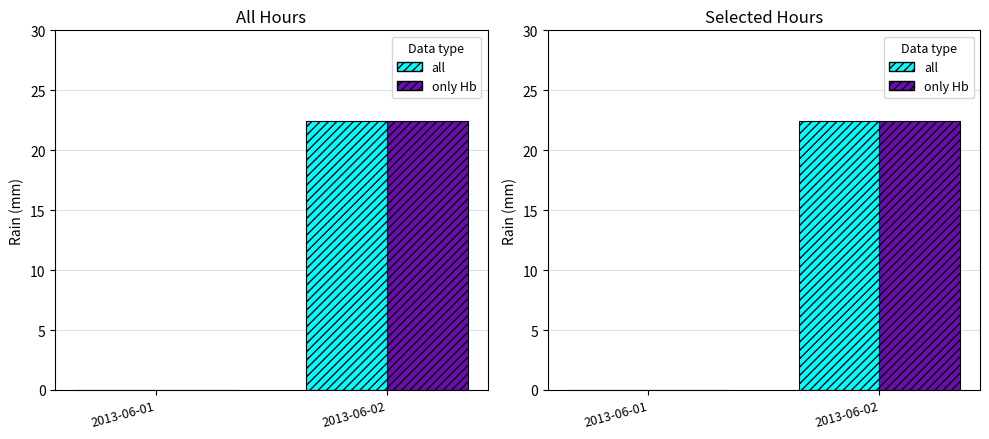

Reading right to left, transcribe all the data shown in this chart.

all: 2013-06-02=22.4	2013-06-01=0.0
only Hb: 2013-06-02=22.4	2013-06-01=0.0